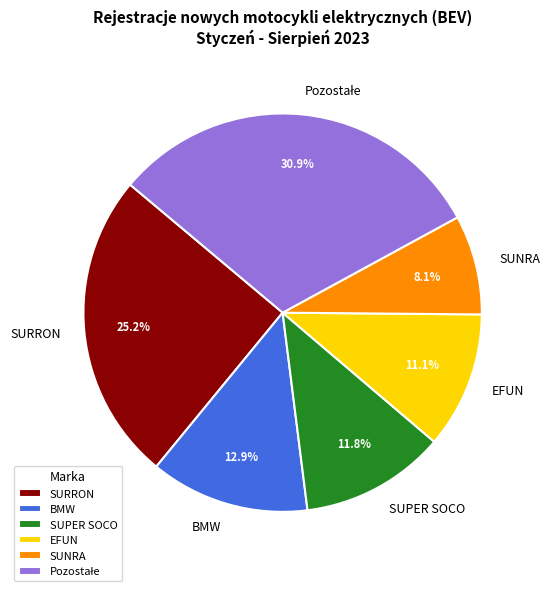

What percentage is the SUNRA slice, to the nearest percent?

8%